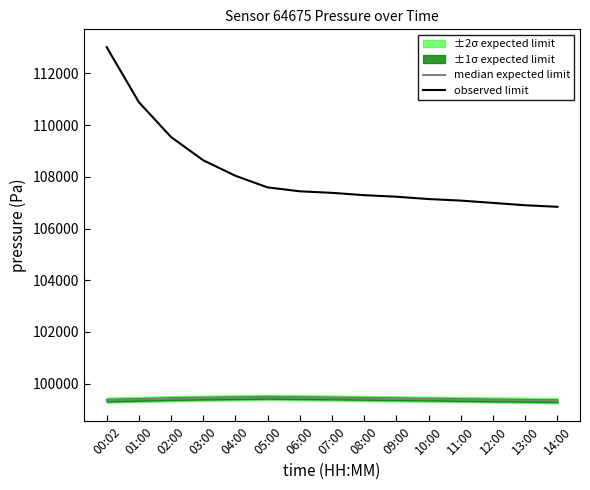

At which category is the sum across all series the highest?

00:02